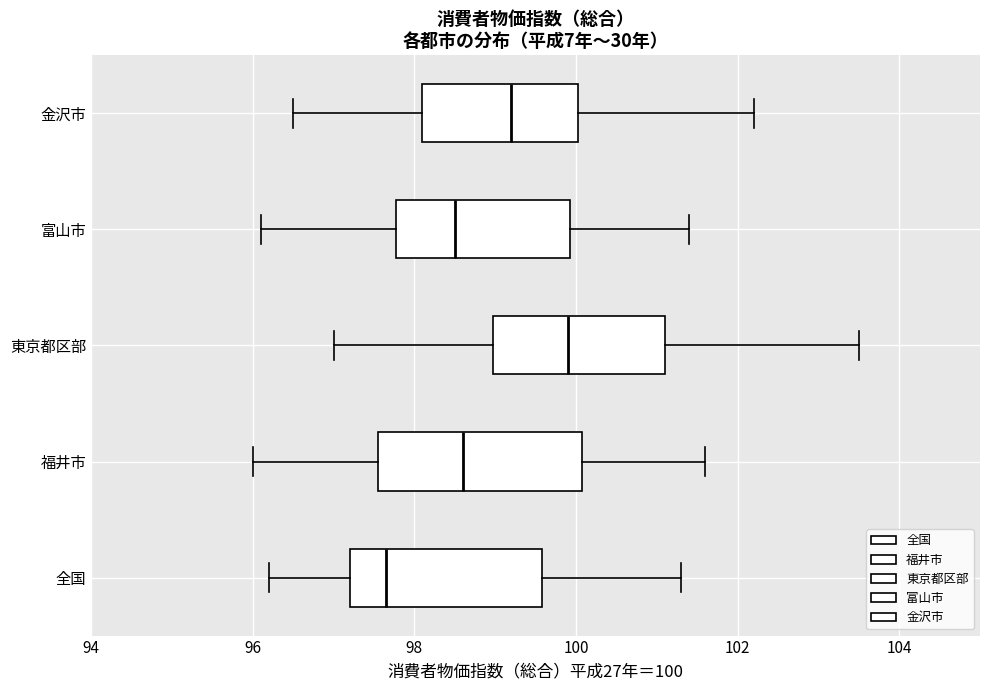

Reading bottom to top, transcribe this box plot: for each box, give where its median line is, the range the box spans, and where its two whiskers end, as read against the x-axis. The values are not printed on the chart, so give them approximately, as read against the axis.

全国: median 97.6, box 97.2 to 99.6, whiskers 96.2 to 101.4
福井市: median 98.6, box 97.6 to 100.0, whiskers 96.0 to 101.6
東京都区部: median 100.0, box 99.0 to 101.2, whiskers 97.0 to 103.6
富山市: median 98.6, box 97.8 to 100.0, whiskers 96.2 to 101.4
金沢市: median 99.2, box 98.2 to 100.0, whiskers 96.6 to 102.2